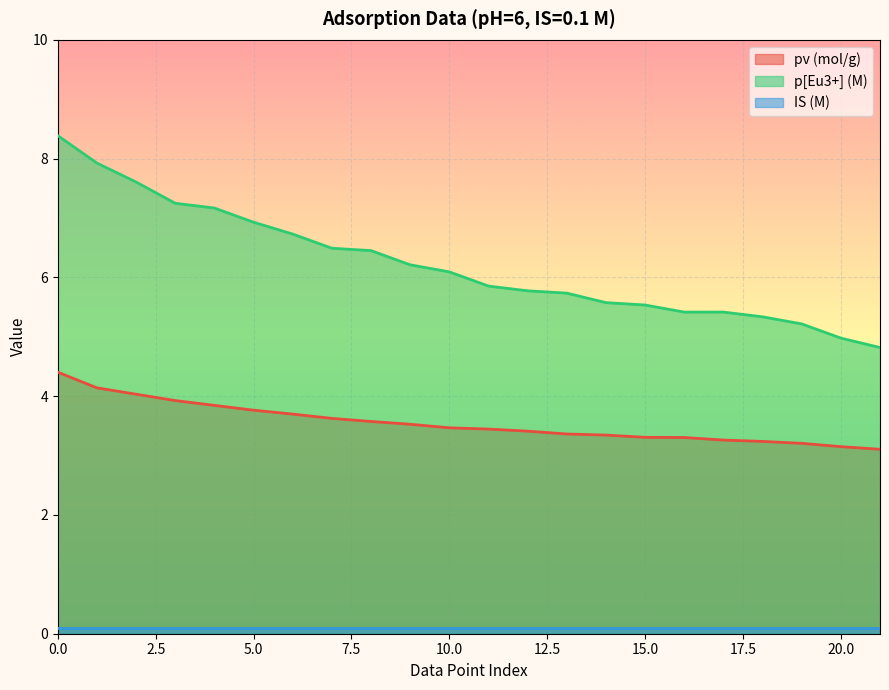

List the series in order of their peak value, highest first.

p[Eu3+] (M), pv (mol/g), IS (M)